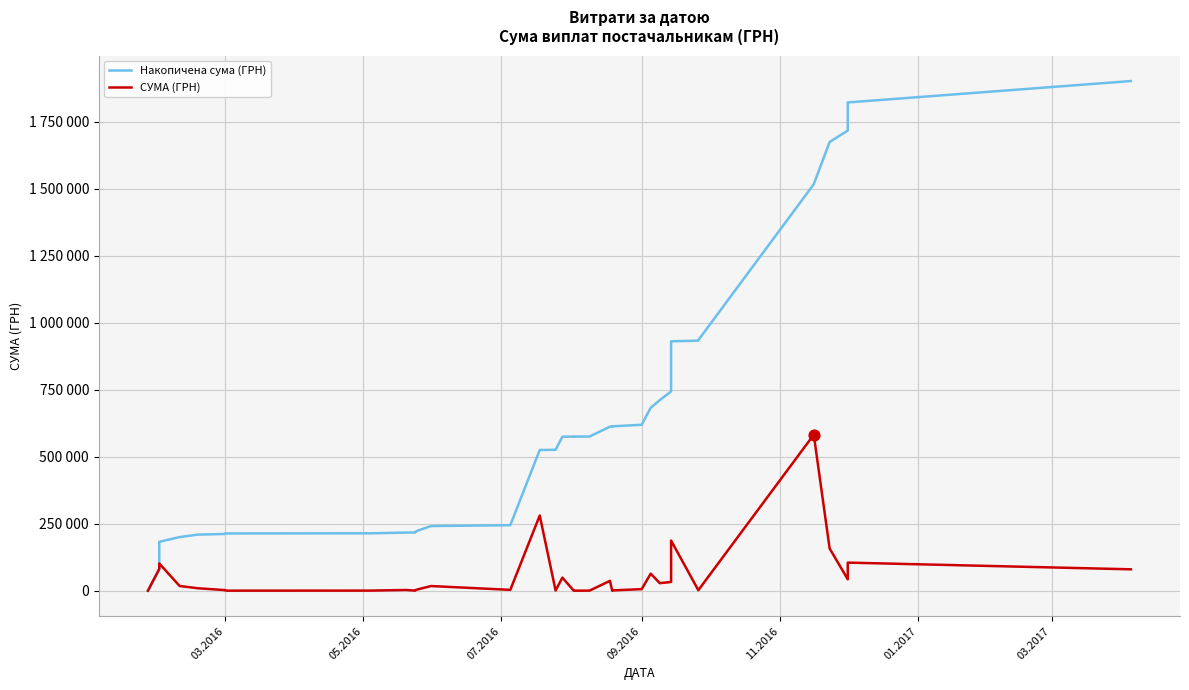

At how many categories does at least one series exceed 363060?

21